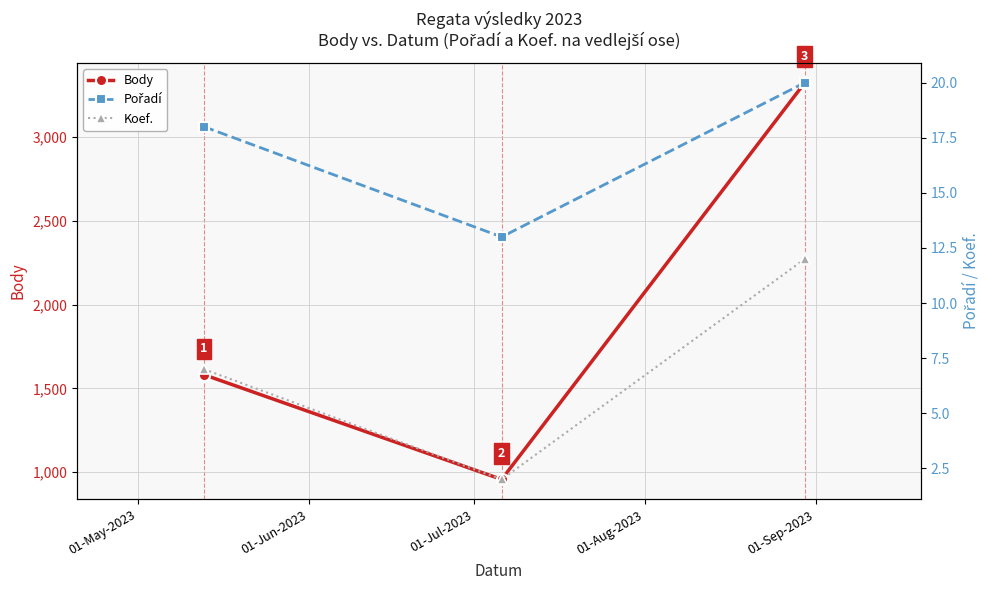

What is the value of the Body point at the 2nd from the left?

957